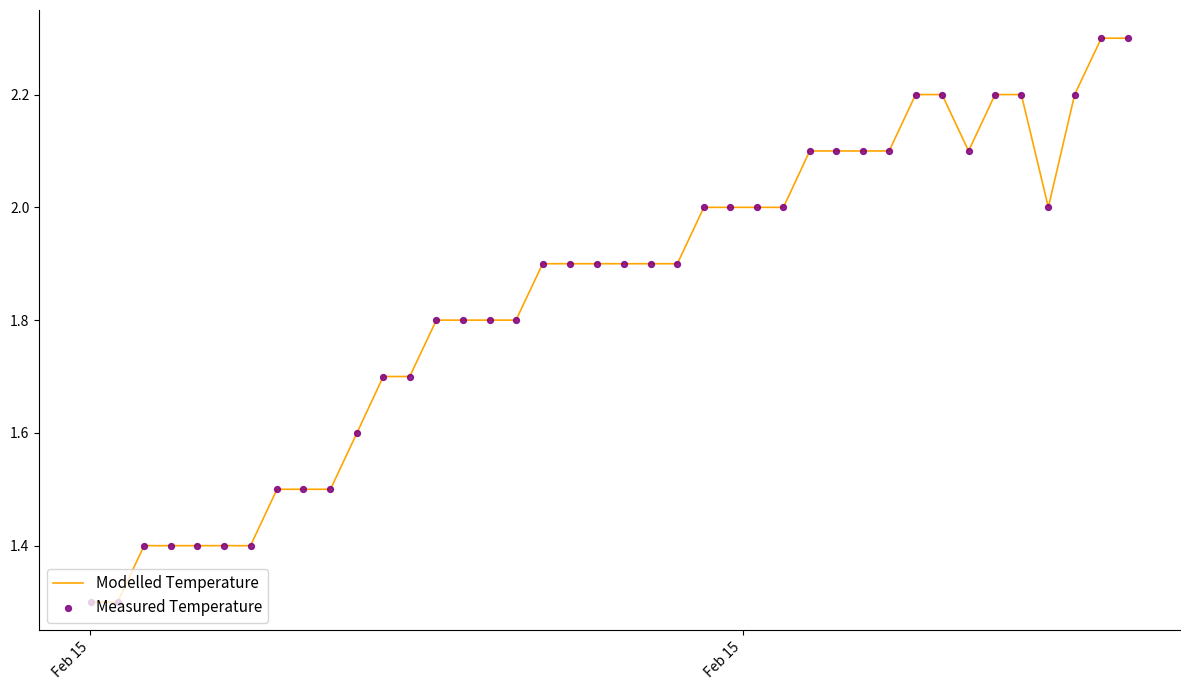

What is the maximum value shown in the chart?

2.3